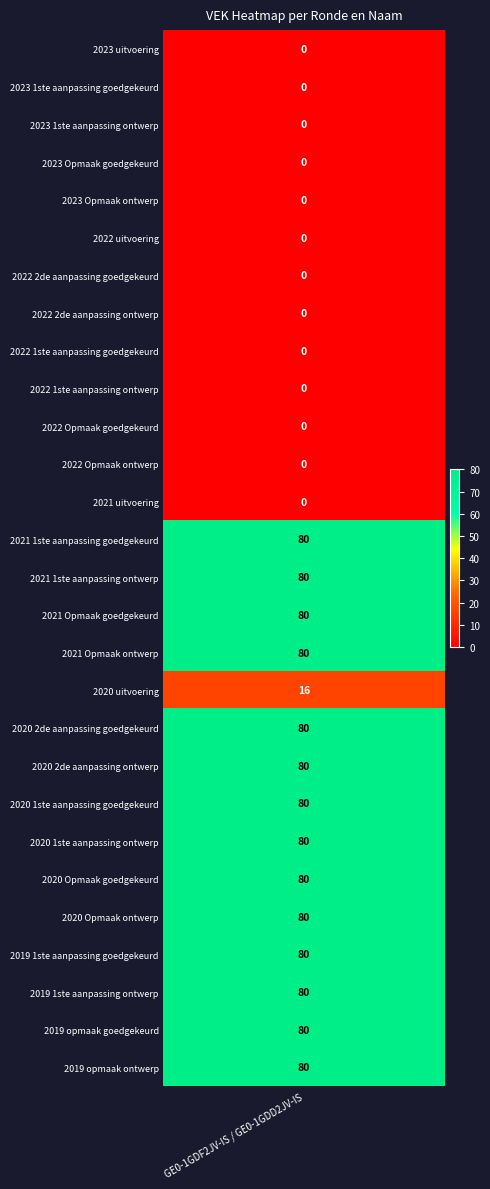

Count the values in the range 0 to 80.

28